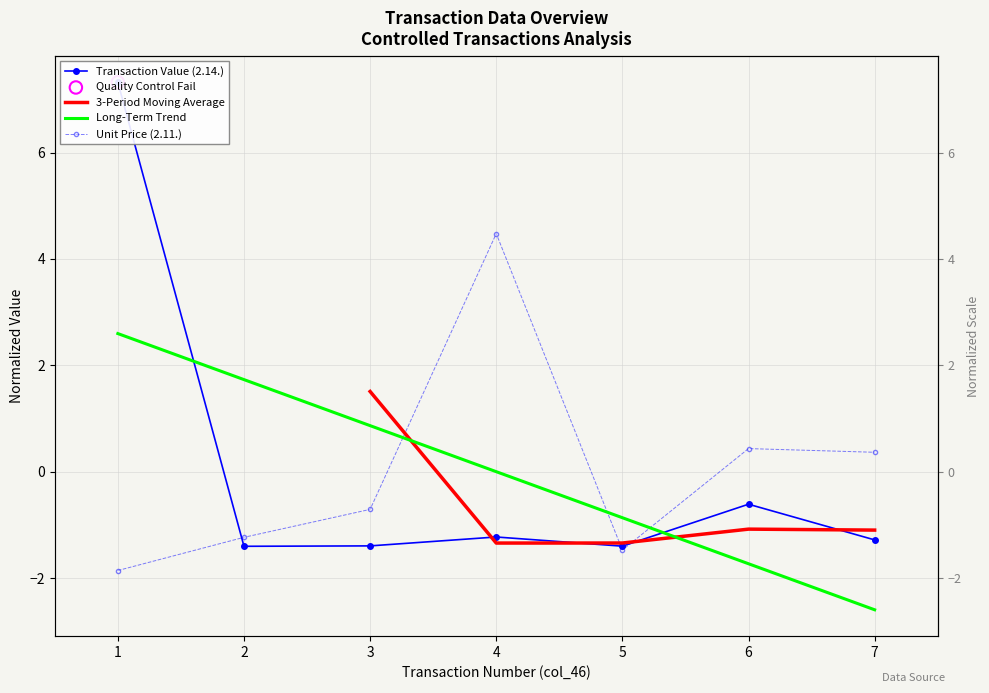

Which series has the largest total across all categories?

Transaction Value (2.14.)